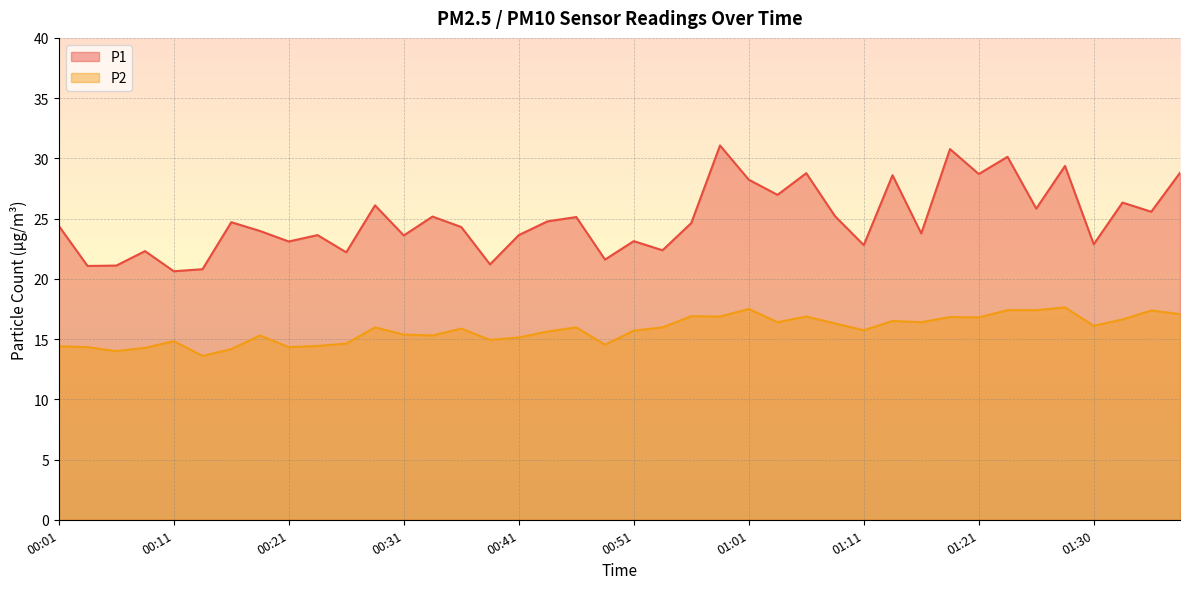

Reading left to right, extract all data points from this chart.

P1: 24.4	21.1	21.1	22.3	20.6	20.8	24.7	24.0	23.1	23.6	22.2	26.1	23.6	25.2	24.3	21.2	23.6	24.8	25.1	21.6	23.1	22.4	24.6	31.1	28.2	27.0	28.8	25.2	22.8	28.6	23.8	30.8	28.7	30.1	25.8	29.4	22.9	26.3	25.6	28.8
P2: 14.4	14.3	14.0	14.3	14.8	13.6	14.2	15.3	14.3	14.4	14.6	16.0	15.4	15.3	15.9	14.9	15.1	15.6	16.0	14.5	15.7	16.0	16.9	16.9	17.5	16.4	16.9	16.3	15.7	16.5	16.4	16.8	16.8	17.4	17.4	17.6	16.1	16.6	17.4	17.1